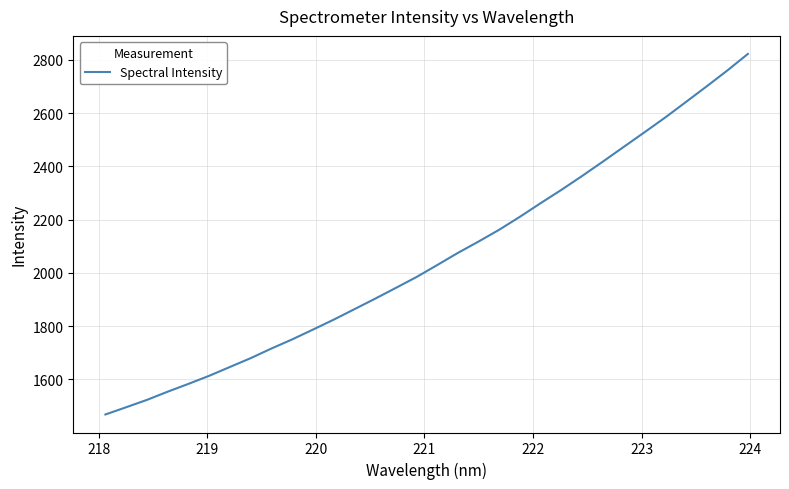

What is the maximum value shown in the chart?

2822.4